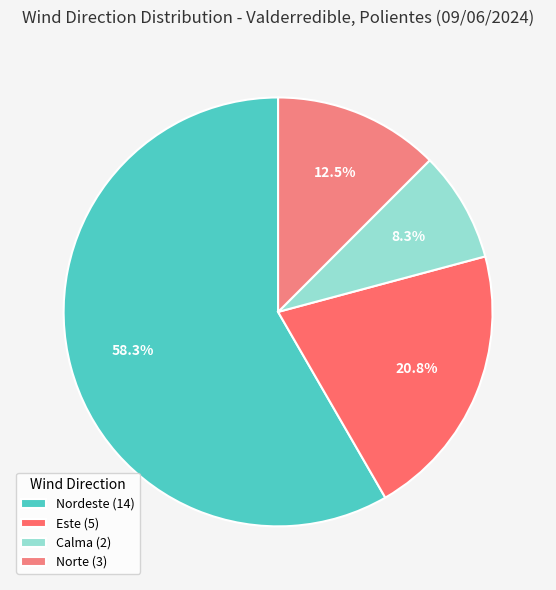

Which has a higher value, Nordeste or Norte?

Nordeste